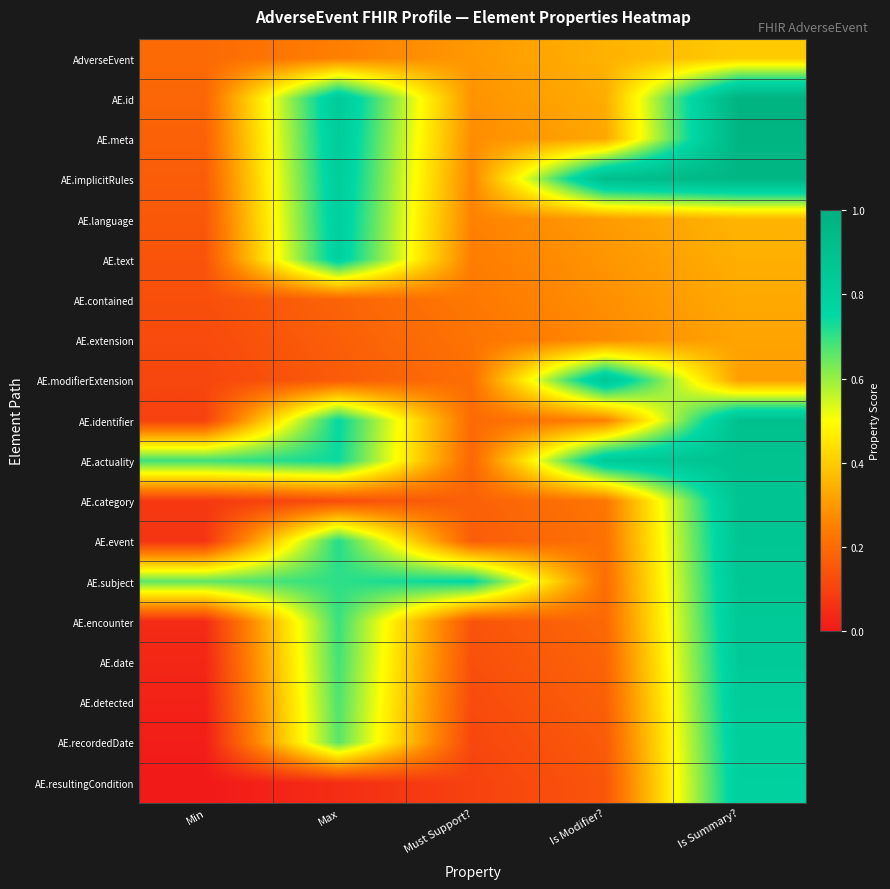

Reading left to right, extract all data points from this chart.

AdverseEvent: Min=0.2	Max=0.2	Must Support?=0.3	Is Modifier?=0.4	Is Summary?=0.4
AE.id: Min=0.2	Max=0.8	Must Support?=0.3	Is Modifier?=0.3	Is Summary?=1.0
AE.meta: Min=0.2	Max=0.8	Must Support?=0.3	Is Modifier?=0.3	Is Summary?=1.0
AE.implicitRules: Min=0.2	Max=0.8	Must Support?=0.3	Is Modifier?=0.9	Is Summary?=1.0
AE.language: Min=0.2	Max=0.8	Must Support?=0.3	Is Modifier?=0.3	Is Summary?=0.4
AE.text: Min=0.1	Max=0.8	Must Support?=0.2	Is Modifier?=0.3	Is Summary?=0.3
AE.contained: Min=0.1	Max=0.2	Must Support?=0.2	Is Modifier?=0.3	Is Summary?=0.3
AE.extension: Min=0.1	Max=0.2	Must Support?=0.2	Is Modifier?=0.3	Is Summary?=0.3
AE.modifierExtension: Min=0.1	Max=0.2	Must Support?=0.2	Is Modifier?=0.9	Is Summary?=0.3
AE.identifier: Min=0.1	Max=0.8	Must Support?=0.2	Is Modifier?=0.2	Is Summary?=0.9
AE.actuality: Min=0.7	Max=0.7	Must Support?=0.2	Is Modifier?=0.8	Is Summary?=0.9
AE.category: Min=0.1	Max=0.1	Must Support?=0.2	Is Modifier?=0.2	Is Summary?=0.9
AE.event: Min=0.1	Max=0.7	Must Support?=0.2	Is Modifier?=0.2	Is Summary?=0.9
AE.subject: Min=0.7	Max=0.7	Must Support?=0.8	Is Modifier?=0.2	Is Summary?=0.9
AE.encounter: Min=0.0	Max=0.7	Must Support?=0.1	Is Modifier?=0.2	Is Summary?=0.8
AE.date: Min=0.0	Max=0.7	Must Support?=0.1	Is Modifier?=0.2	Is Summary?=0.8
AE.detected: Min=0.0	Max=0.7	Must Support?=0.1	Is Modifier?=0.2	Is Summary?=0.8
AE.recordedDate: Min=0.0	Max=0.7	Must Support?=0.1	Is Modifier?=0.2	Is Summary?=0.8
AE.resultingCondition: Min=0.0	Max=0.1	Must Support?=0.1	Is Modifier?=0.2	Is Summary?=0.8